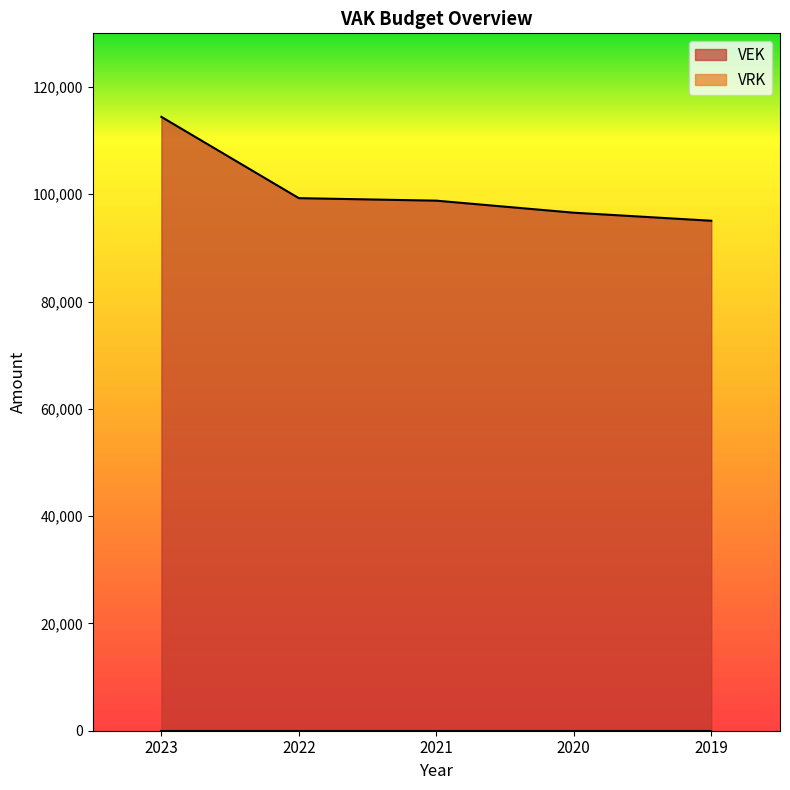

What is the greatest value displayed?

114426